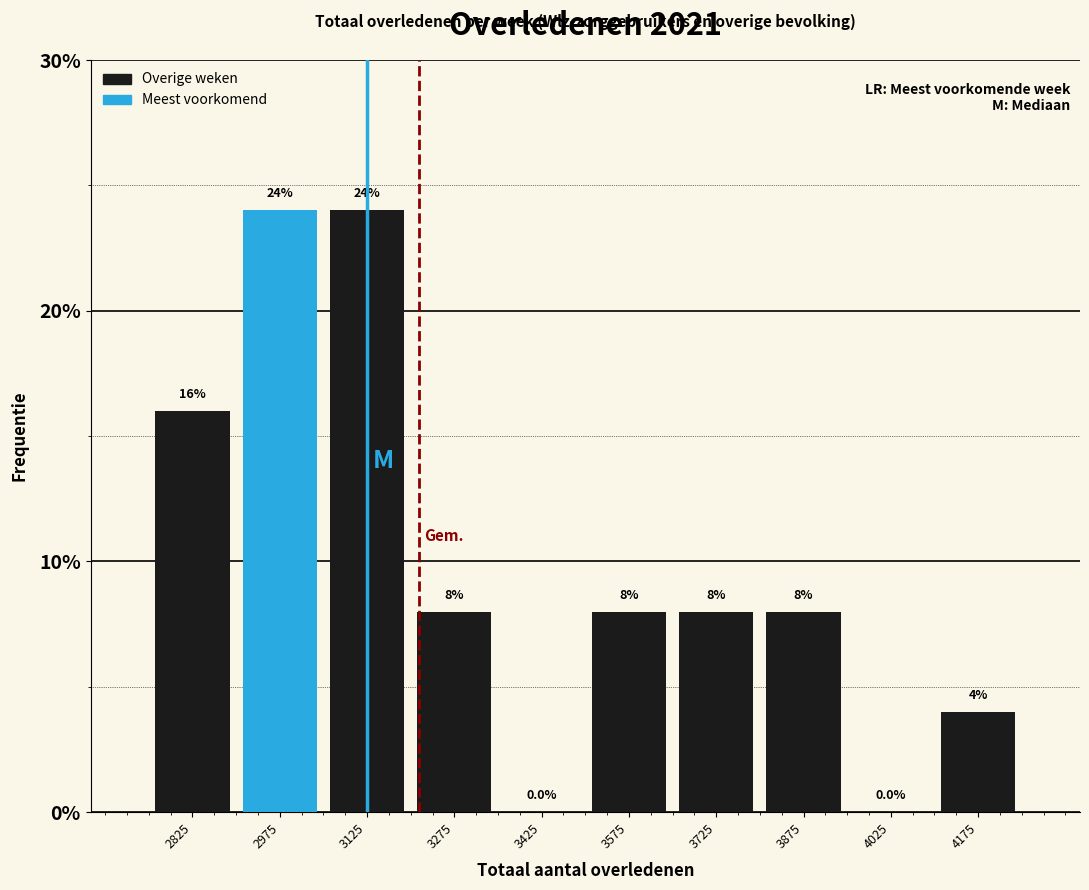

Reading left to right, list every bar in this chart as the range it spans on the x-axis followed by its height. The bar edges are not printed on the chart, so give them approximately, as read against the axis.

2750 to 2900: 16.0
2900 to 3050: 24.0
3050 to 3200: 24.0
3200 to 3350: 8.0
3350 to 3500: 0.0
3500 to 3650: 8.0
3650 to 3800: 8.0
3800 to 3950: 8.0
3950 to 4100: 0.0
4100 to 4250: 4.0